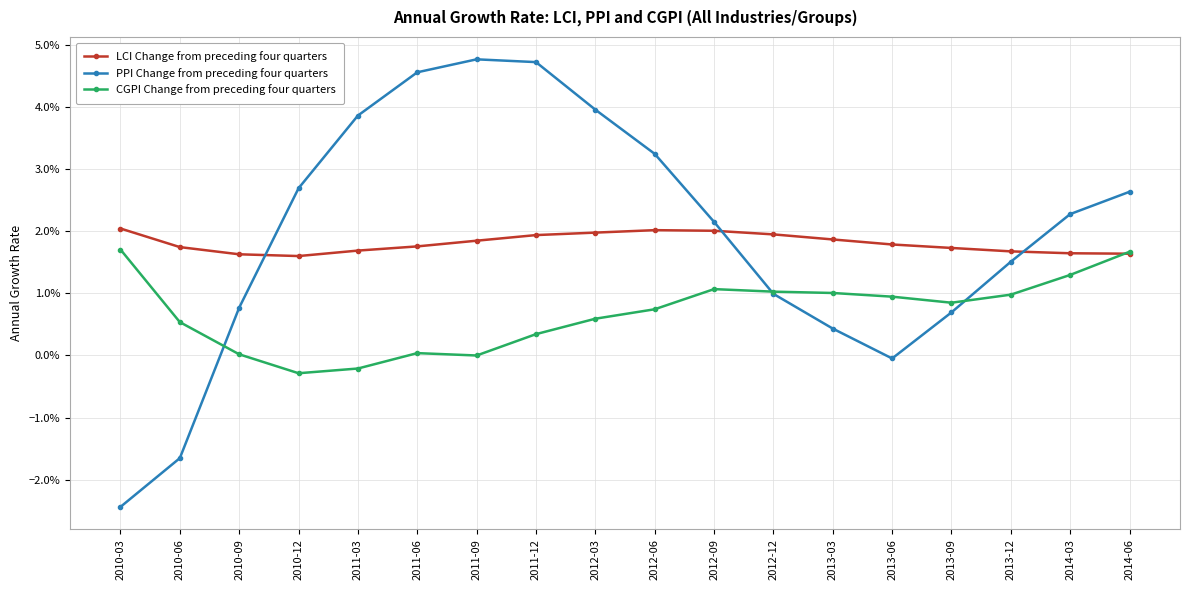

Does the chart have visible grid lines?

Yes